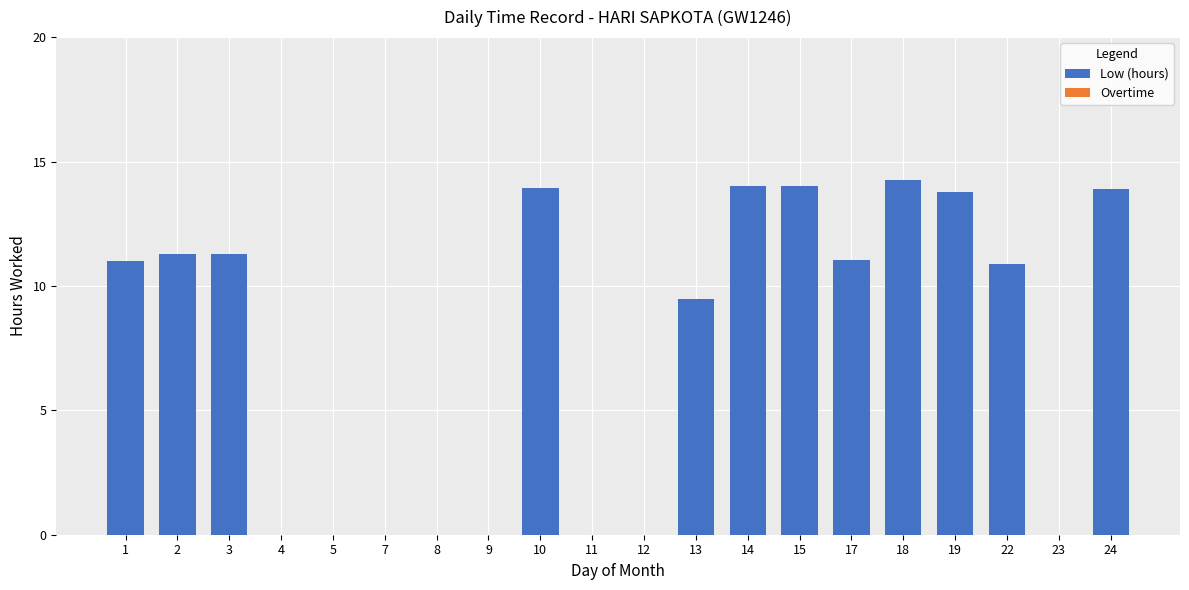

What is the sum of the values at 10 and 23?

13.9